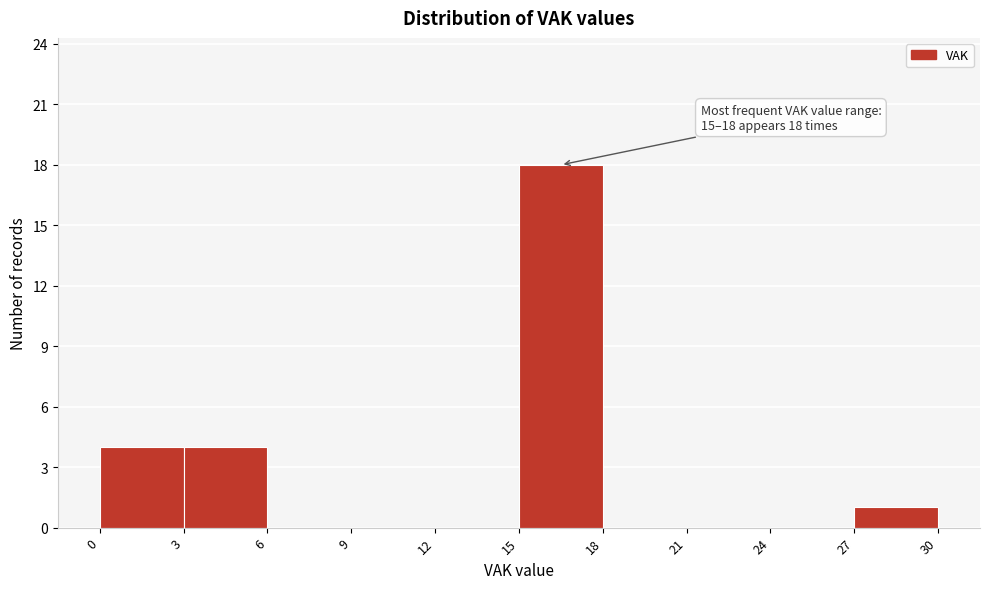

Which range on the x-axis has the tallest bar?

15 to 18